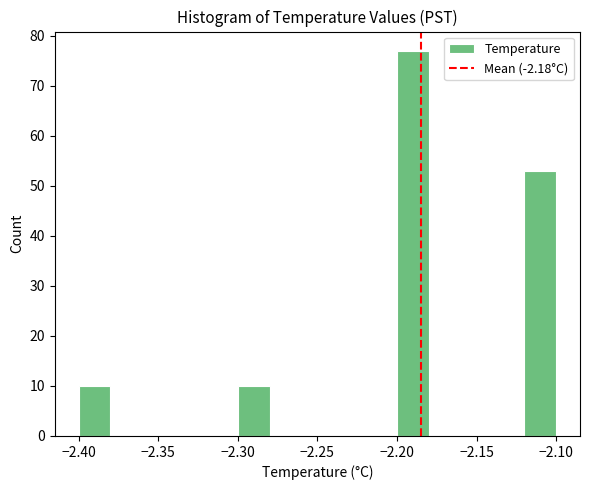

Reading left to right, list every bar in this chart as the range it spans on the x-axis followed by its height. The values are not printed on the chart, so give them approximately, as read against the axis.

-2.40 to -2.38: 10
-2.38 to -2.36: 0
-2.36 to -2.34: 0
-2.34 to -2.32: 0
-2.32 to -2.30: 0
-2.30 to -2.28: 10
-2.28 to -2.26: 0
-2.26 to -2.24: 0
-2.24 to -2.22: 0
-2.22 to -2.20: 0
-2.20 to -2.18: 77
-2.18 to -2.16: 0
-2.16 to -2.14: 0
-2.14 to -2.12: 0
-2.12 to -2.10: 53